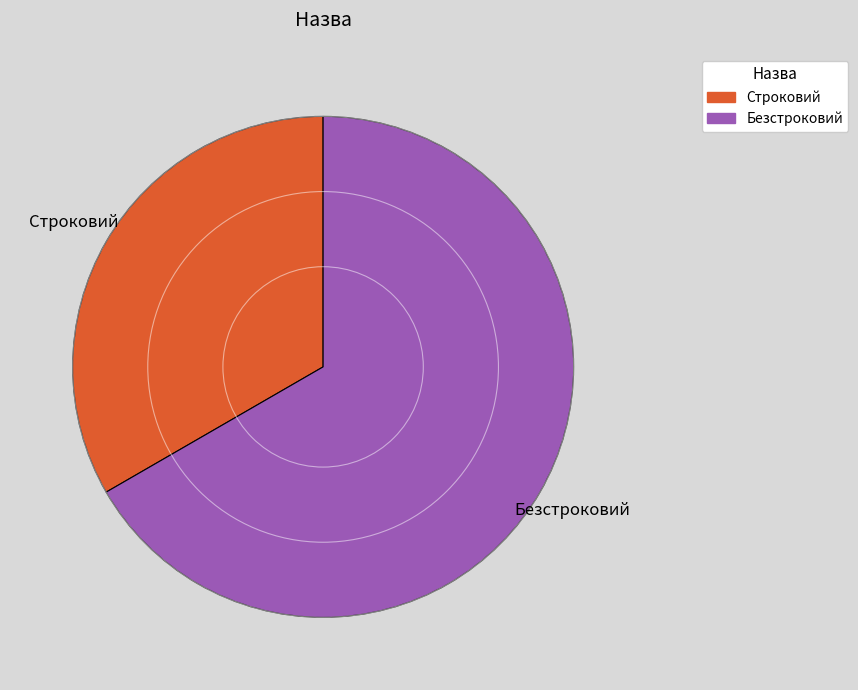

Which slice is the largest?

Безстроковий